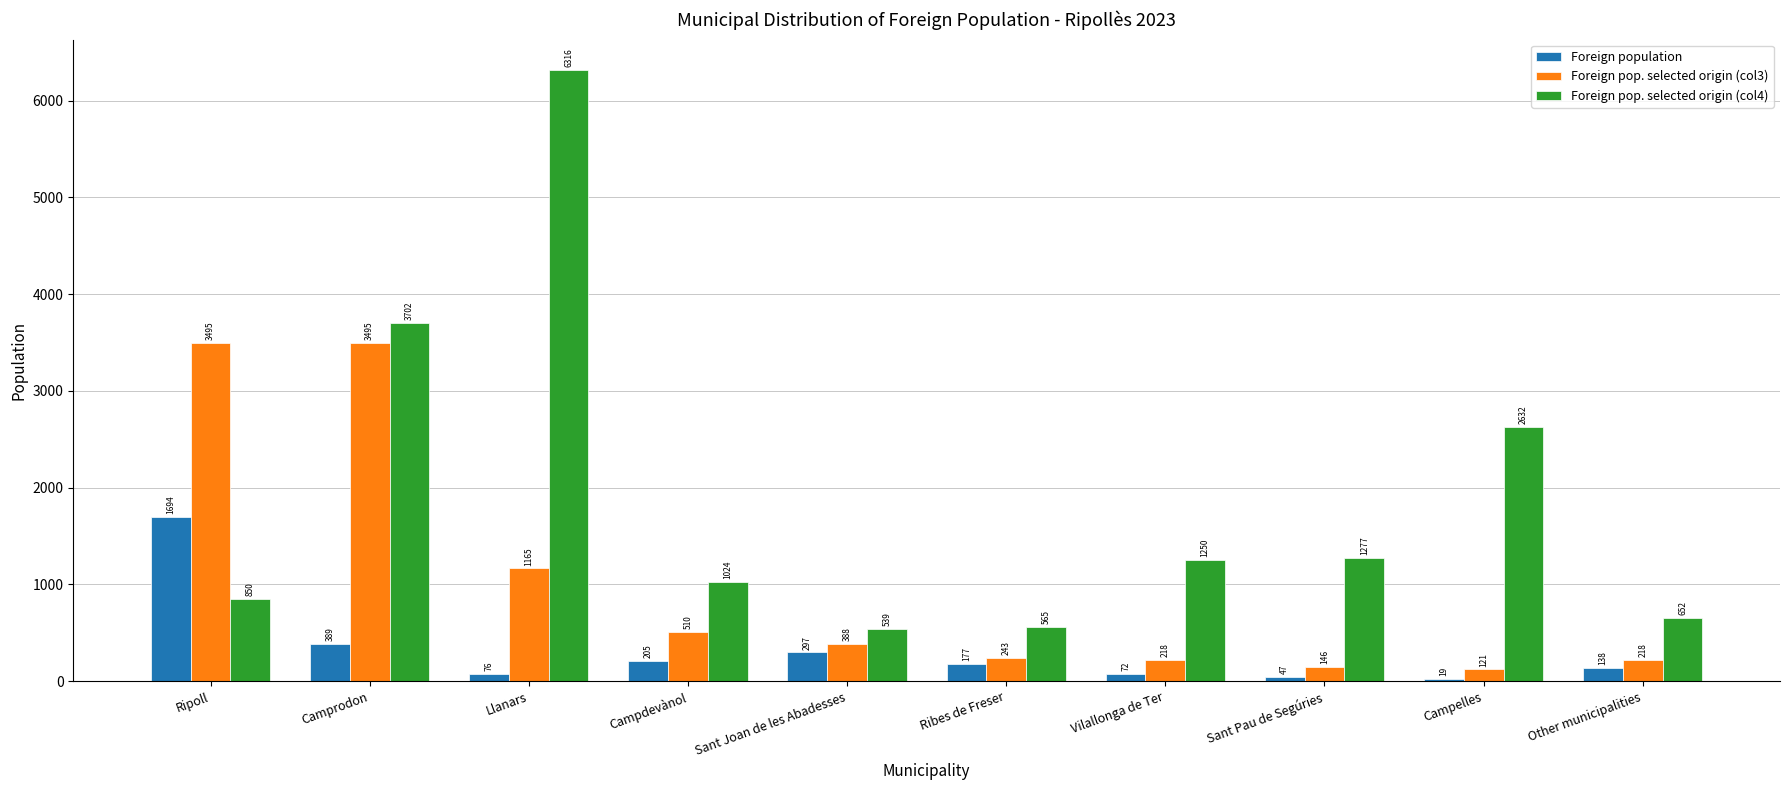

Count the number of data series in this chart.

3